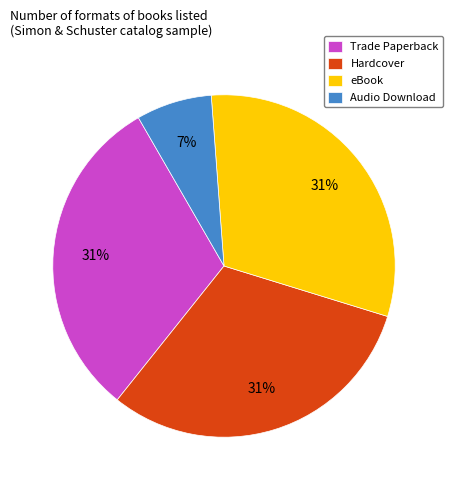

Approximately how many times larger is the value at Hardcover compared to Trade Paperback?

1.0